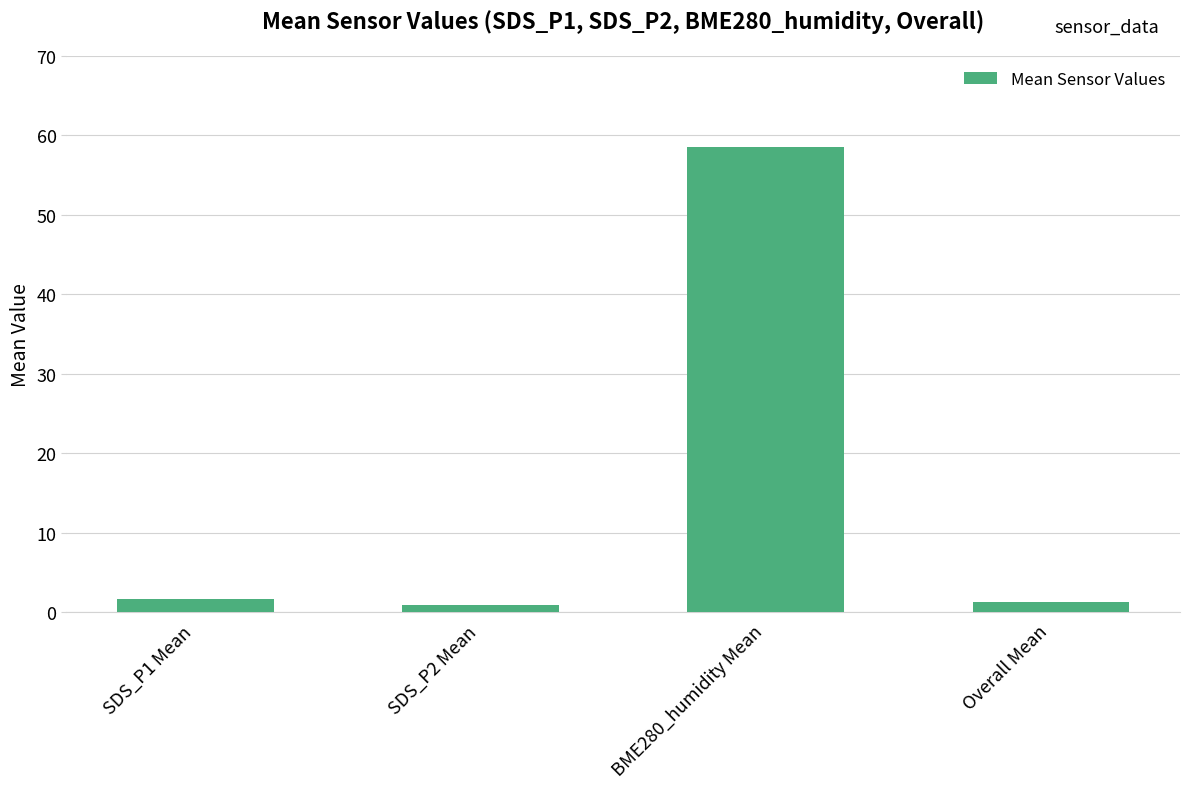

Which has a higher value, BME280_humidity Mean or SDS_P2 Mean?

BME280_humidity Mean